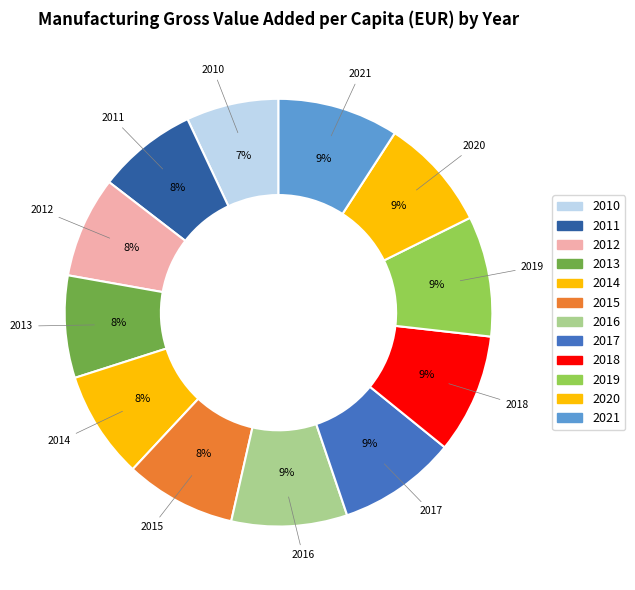

What portion of the pie excludes 2018?

91.0%